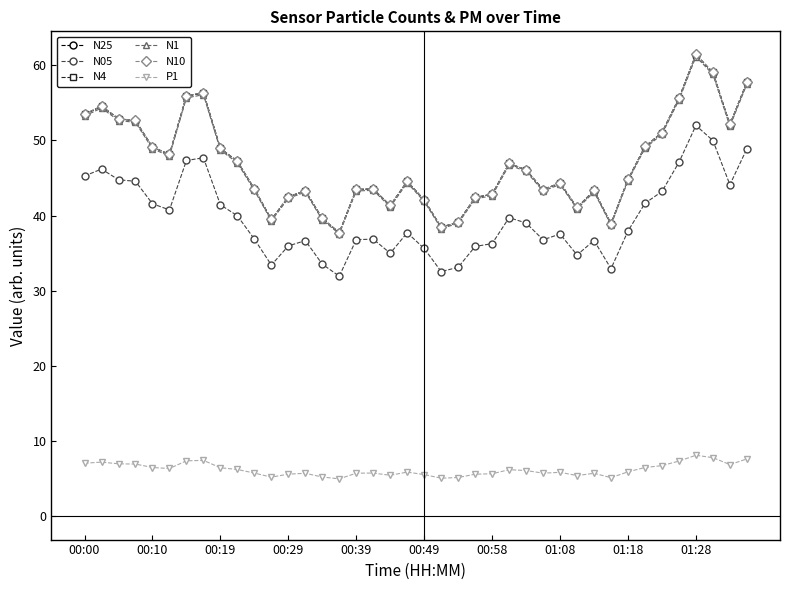

What is the value of the N25 point at the 2nd from the left?

54.5